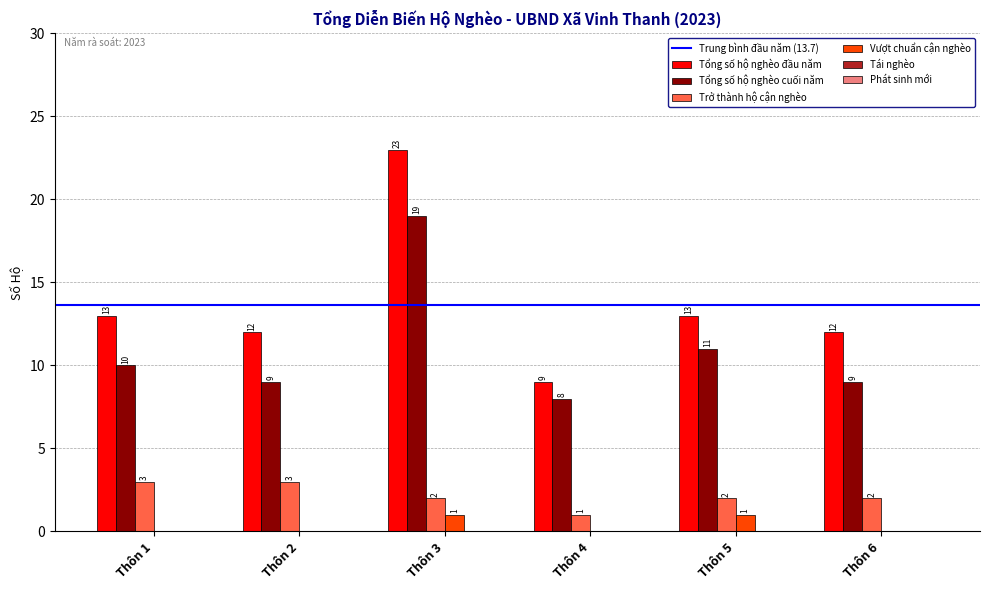

Reading left to right, transcribe all the data shown in this chart.

Tổng số hộ nghèo đầu năm: Thôn 1=13	Thôn 2=12	Thôn 3=23	Thôn 4=9	Thôn 5=13	Thôn 6=12
Tổng số hộ nghèo cuối năm: Thôn 1=10	Thôn 2=9	Thôn 3=19	Thôn 4=8	Thôn 5=11	Thôn 6=9
Trở thành hộ cận nghèo: Thôn 1=3	Thôn 2=3	Thôn 3=2	Thôn 4=1	Thôn 5=2	Thôn 6=2
Vượt chuẩn cận nghèo: Thôn 1=0	Thôn 2=0	Thôn 3=1	Thôn 4=0	Thôn 5=1	Thôn 6=0